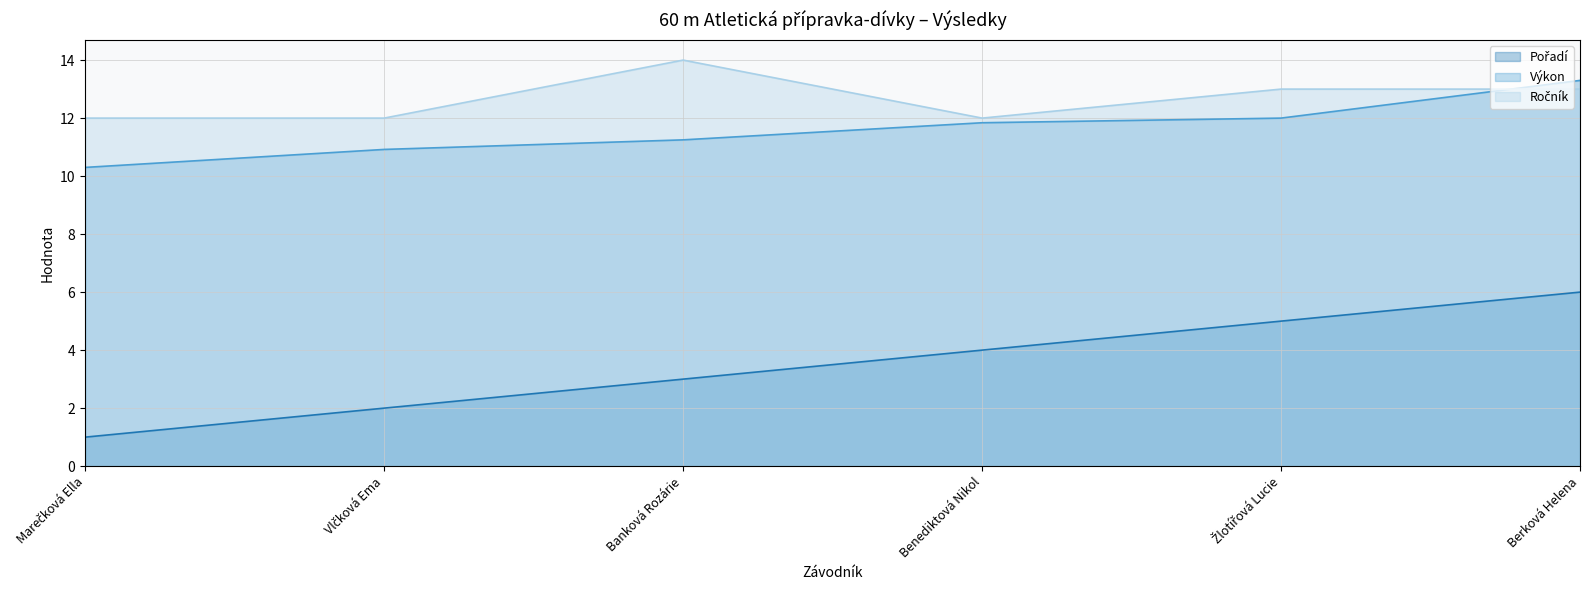

What is the label of the 5th point from the right?

Vlčková Ema